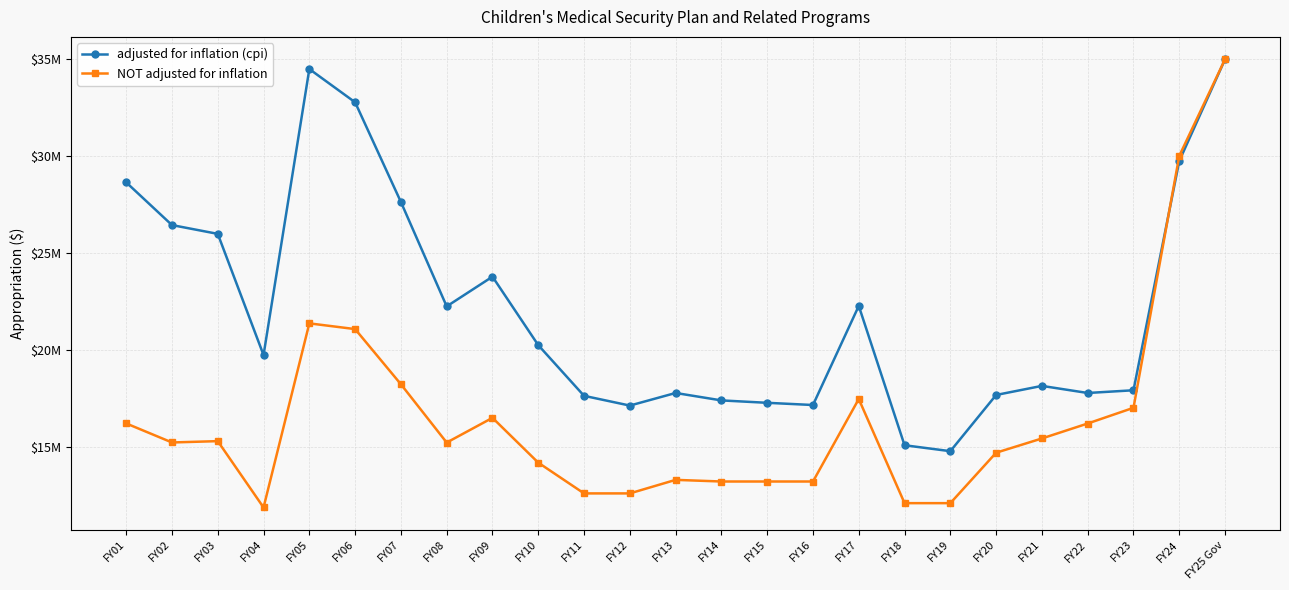

What are all the series names shown in the legend?

adjusted for inflation (cpi), NOT adjusted for inflation